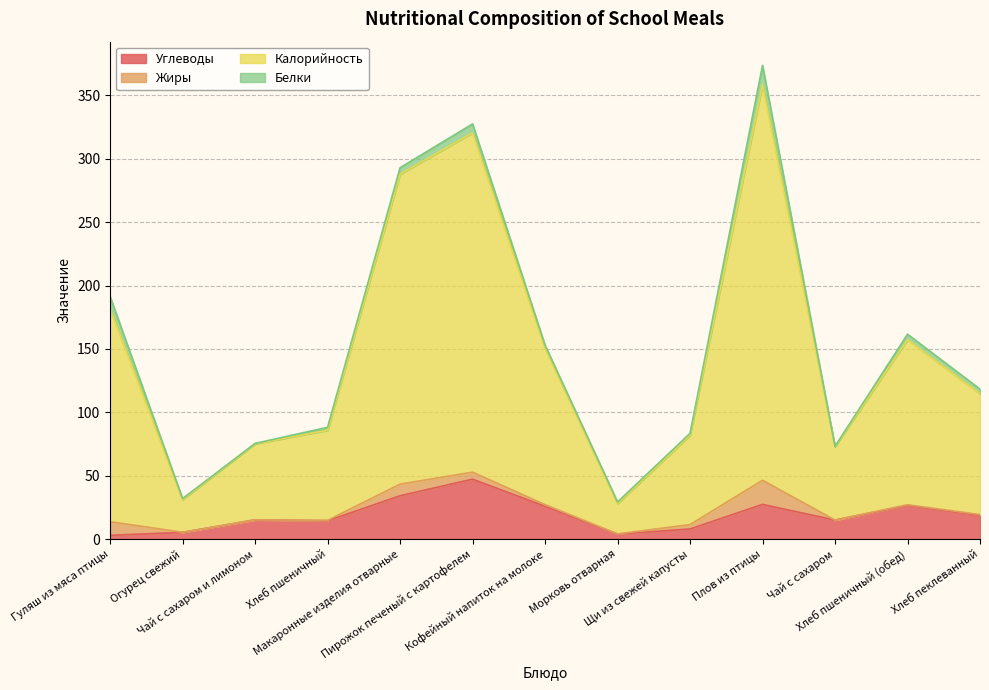

What is the label of the 8th point from the right?

Пирожок печеный с картофелем